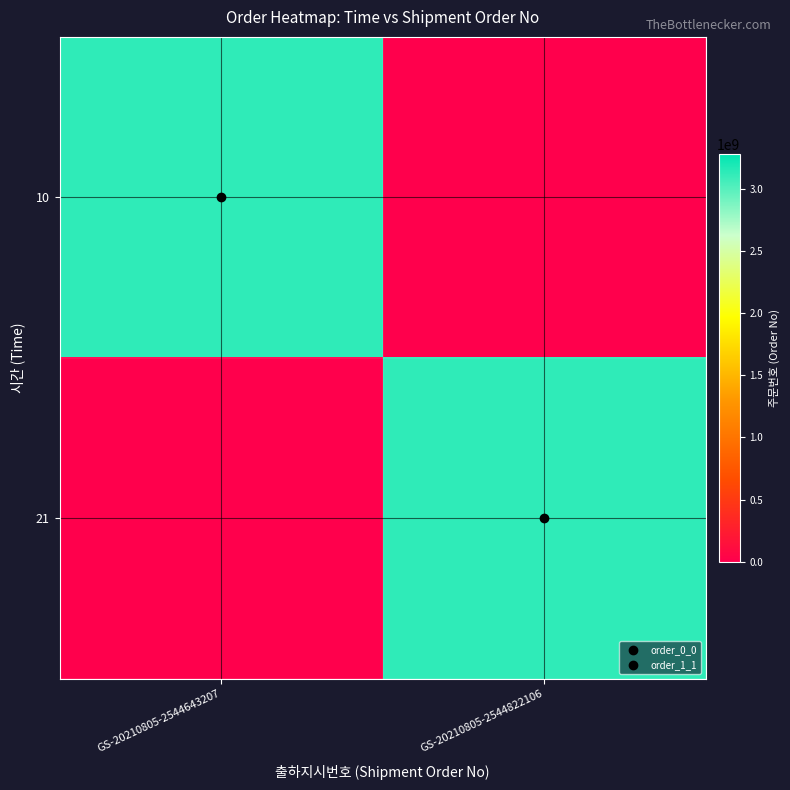

List the series in order of their overall mean, lowest first.

10, 21